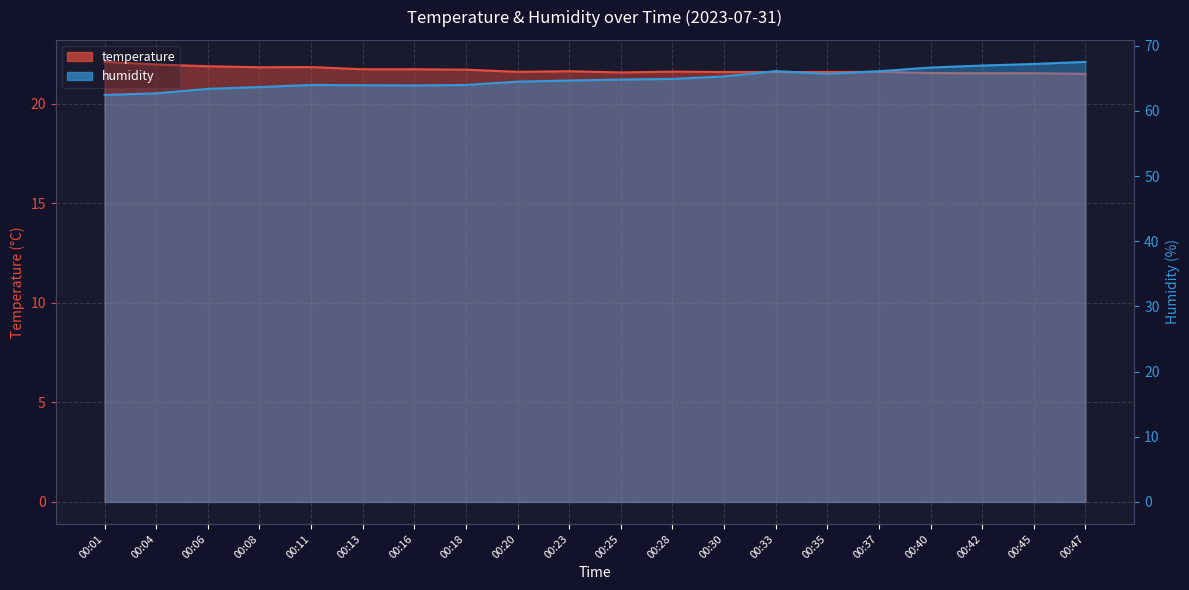

The value of temperature at 00:28 is 21.6. True or false?

True